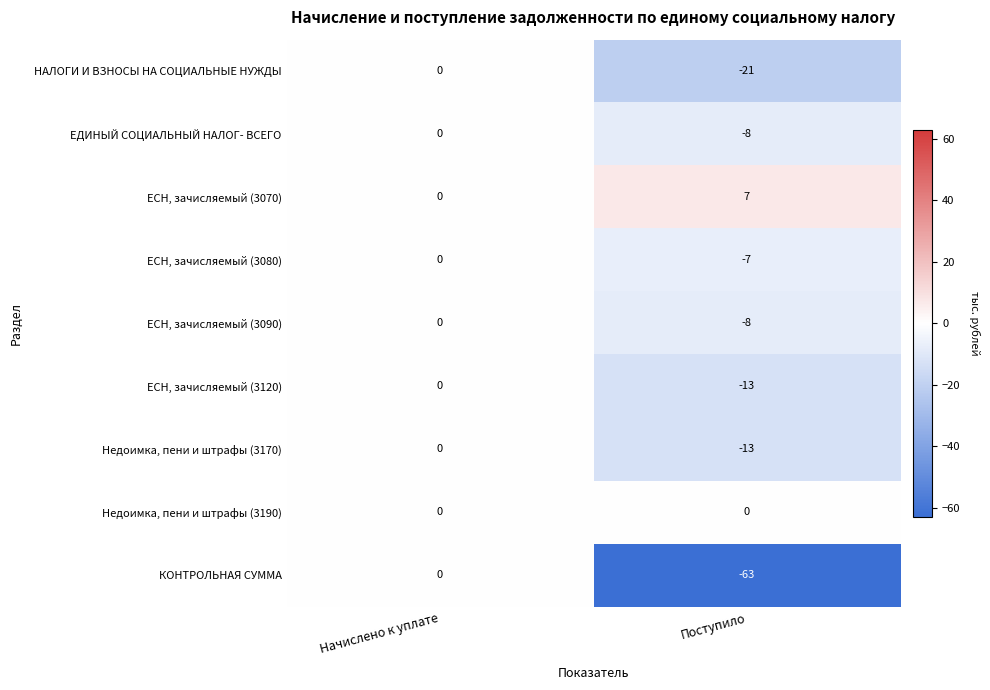

What is the difference between the highest and lowest values at Поступило?

70